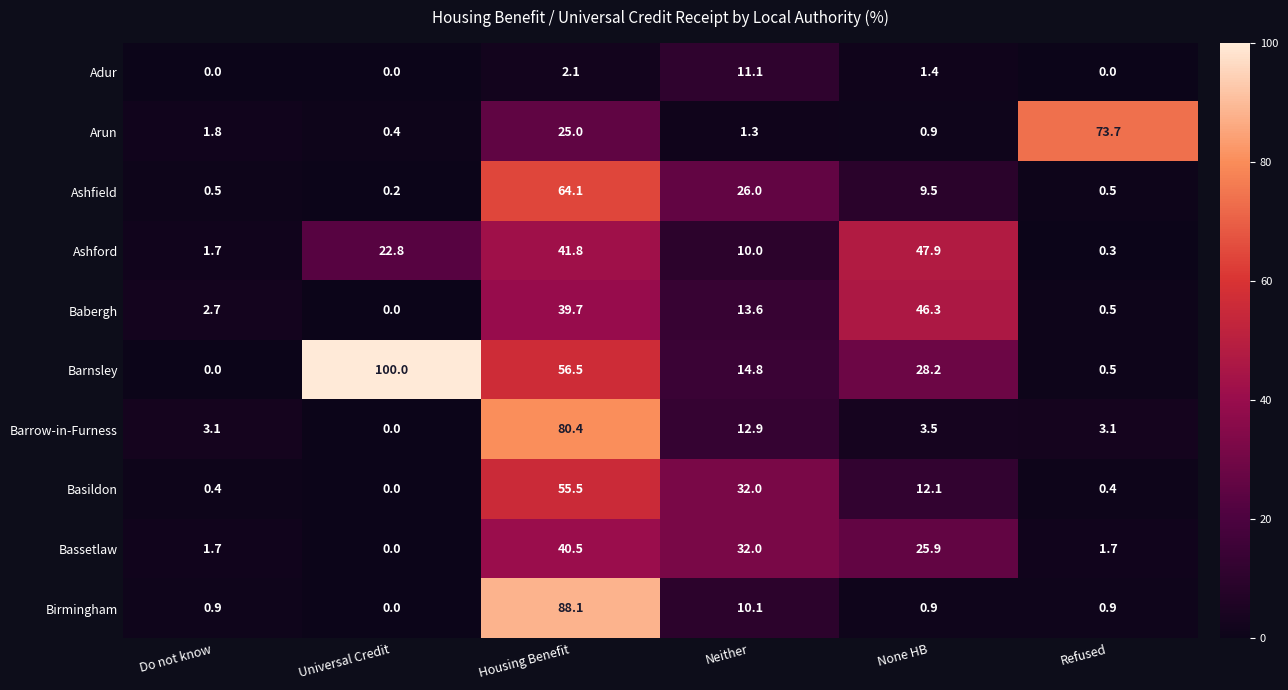

Read the Barnsley value at Universal Credit.

100.0